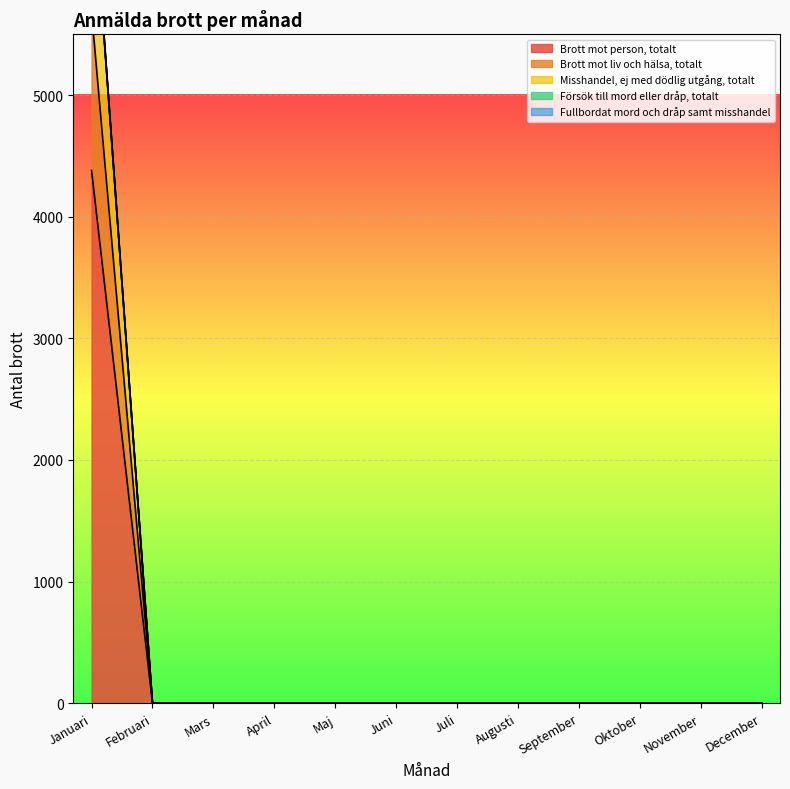

True or false: Brott mot person, totalt has a value of -2950 at Juni.

False